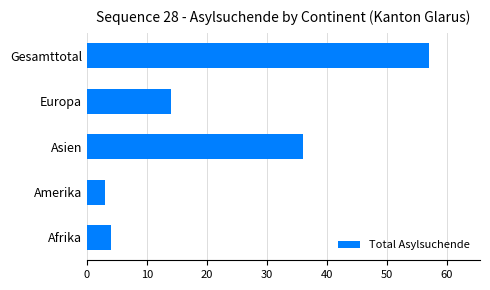

What is the change in value from Afrika to Europa?

+10